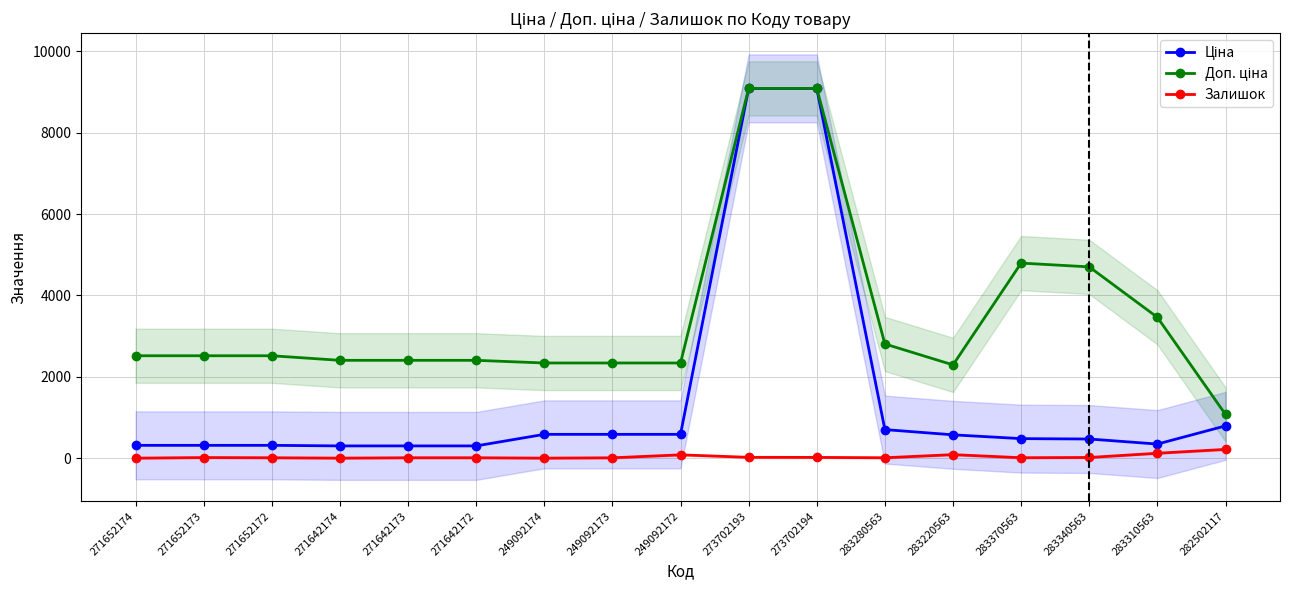

Read the Залишок value at 283310563.

120.0